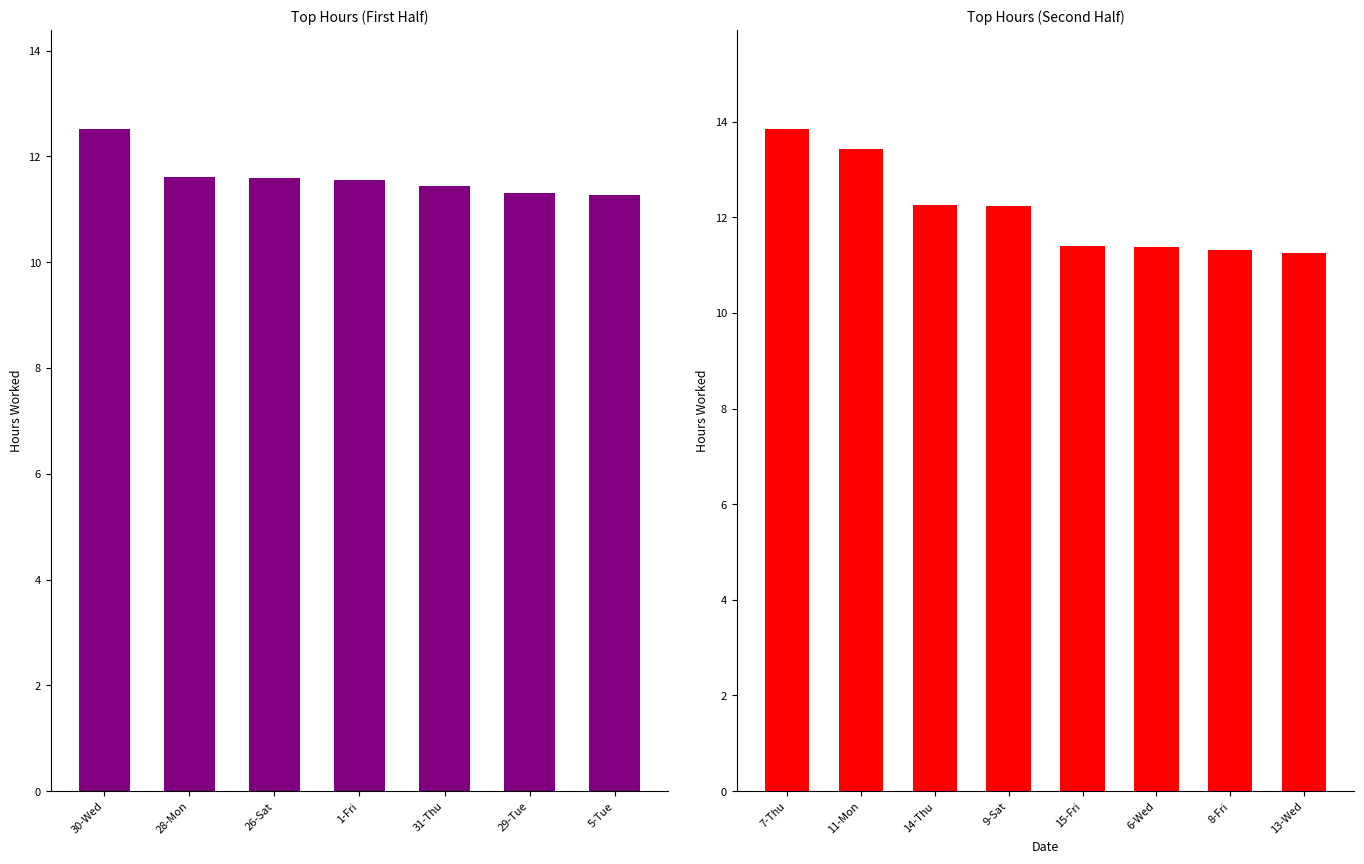

What is the difference between the values at 11-Mon and 13-Wed?

2.2